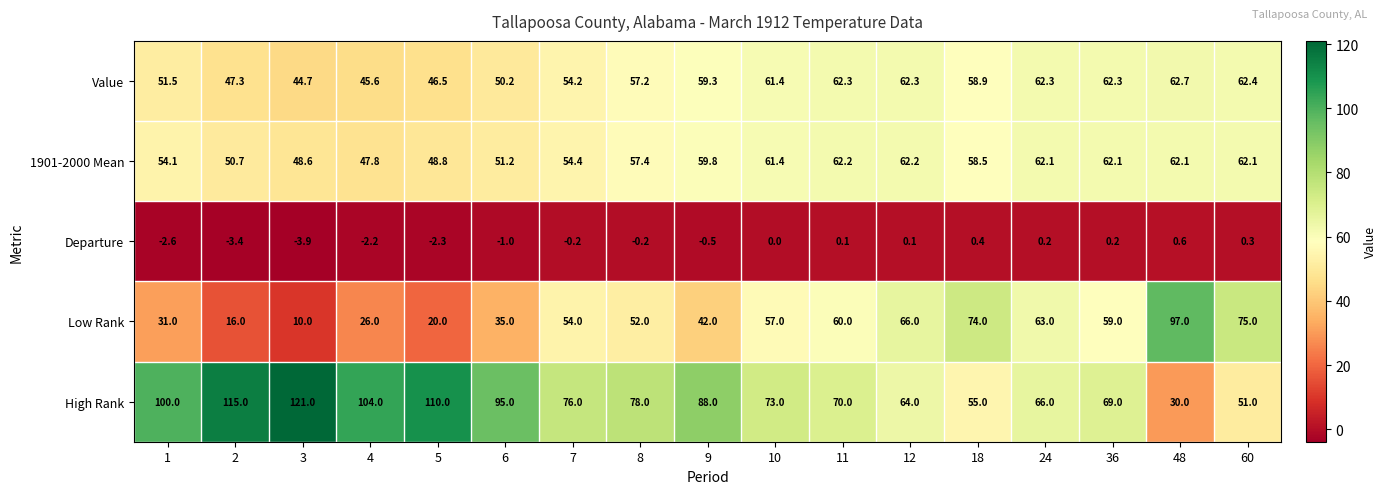

How many distinct data groups are displayed?

5